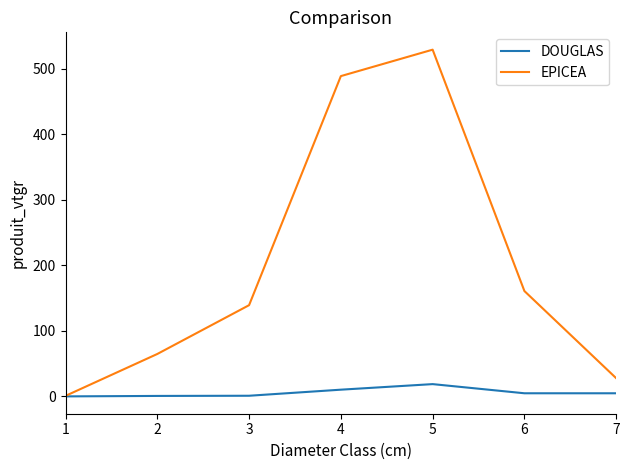

Which series changed the most between 2 and 5?

EPICEA